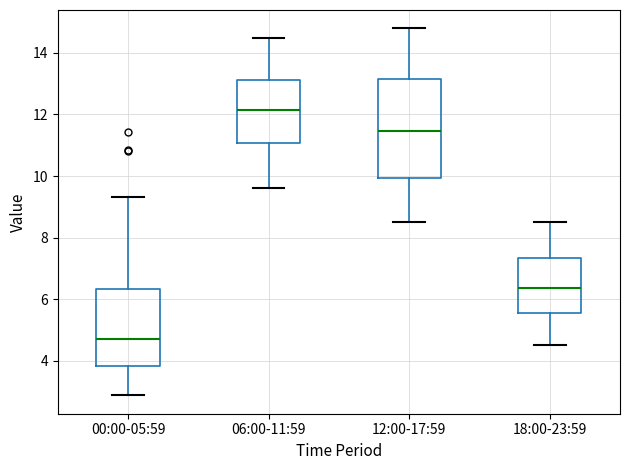

Which box has the lowest median line?

00:00-05:59